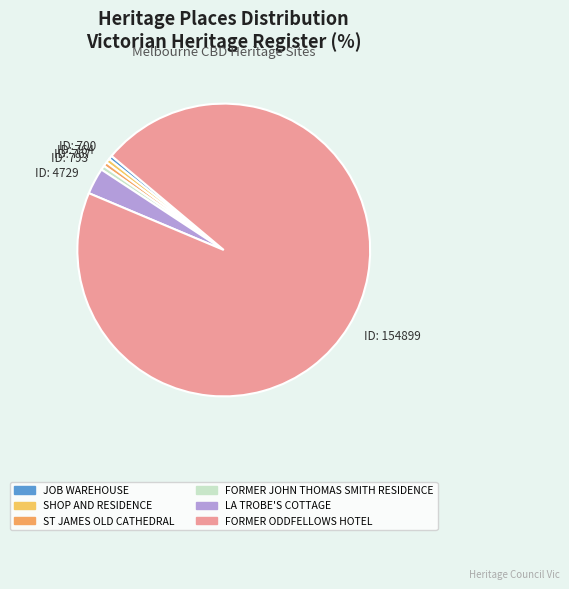

Is the sum of ID: 4729 and ID: 767 greater than half?

No